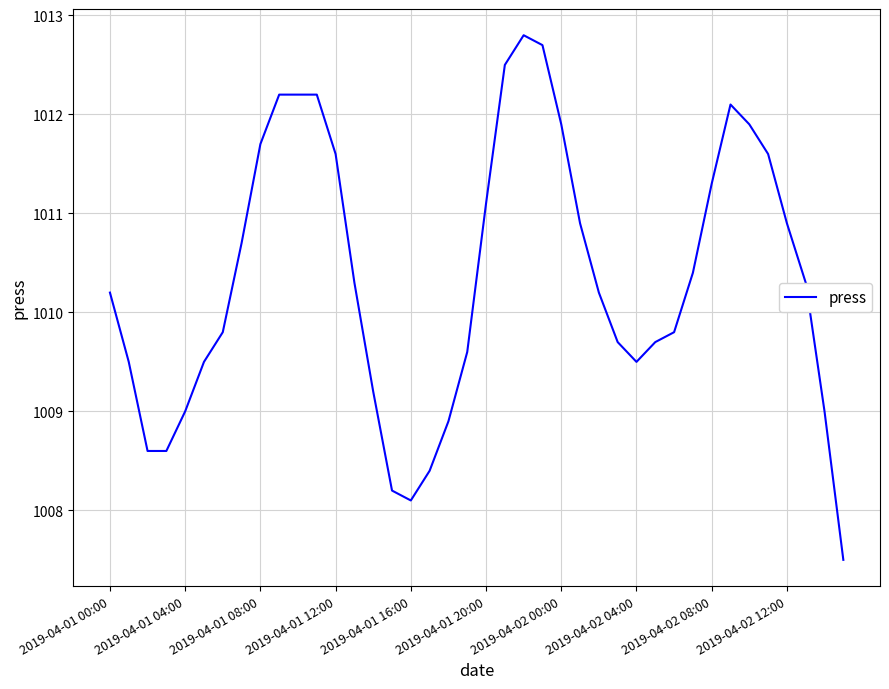

Reading right to left, what are all the values shown in this chart?

1007.5	1009.0	1010.3	1010.9	1011.6	1011.9	1012.1	1011.3	1010.4	1009.8	1009.7	1009.5	1009.7	1010.2	1010.9	1011.9	1012.7	1012.8	1012.5	1011.1	1009.6	1008.9	1008.4	1008.1	1008.2	1009.2	1010.3	1011.6	1012.2	1012.2	1012.2	1011.7	1010.7	1009.8	1009.5	1009.0	1008.6	1008.6	1009.5	1010.2